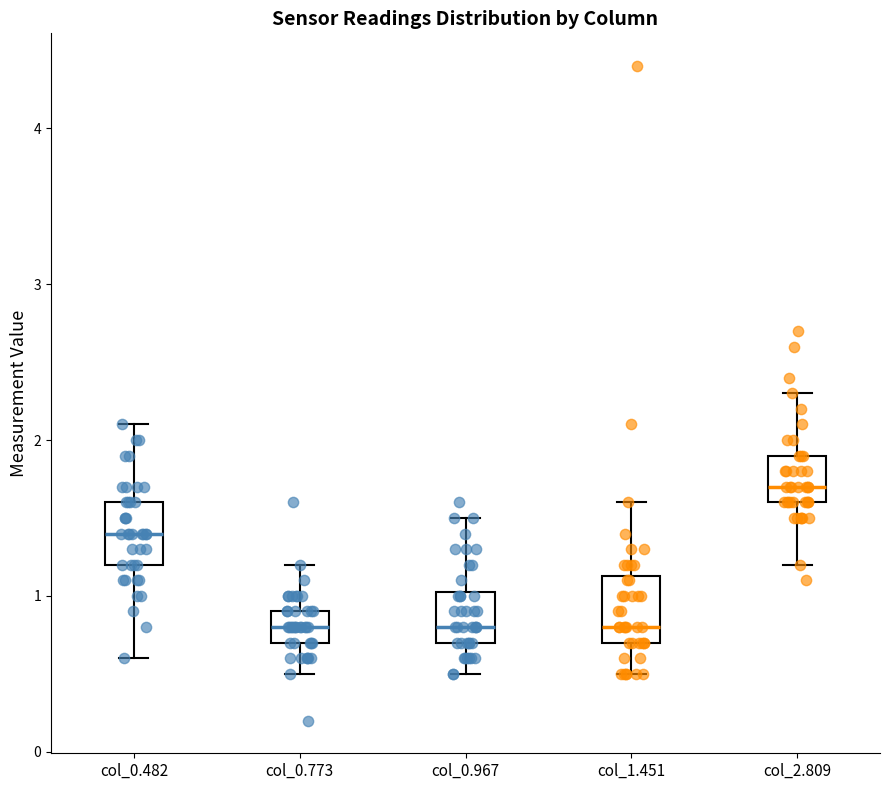

Which box has the highest median line?

col_2.809